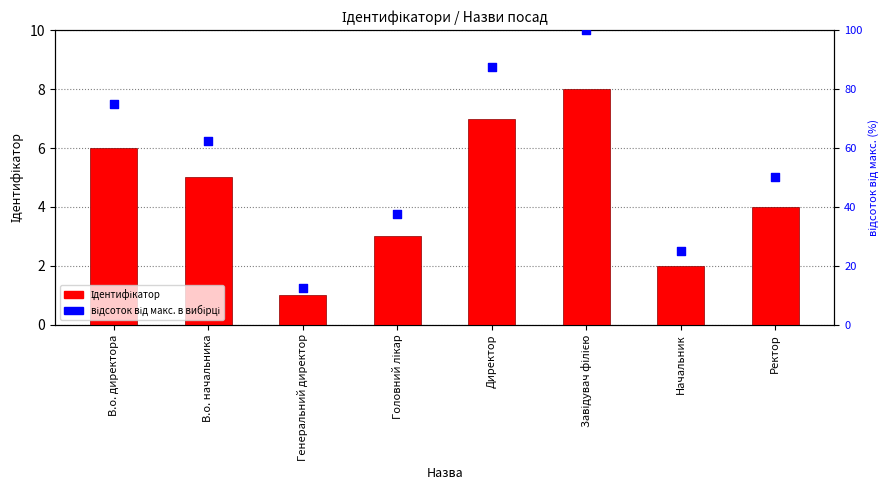

At how many categories does at least one series exceed 35?

6